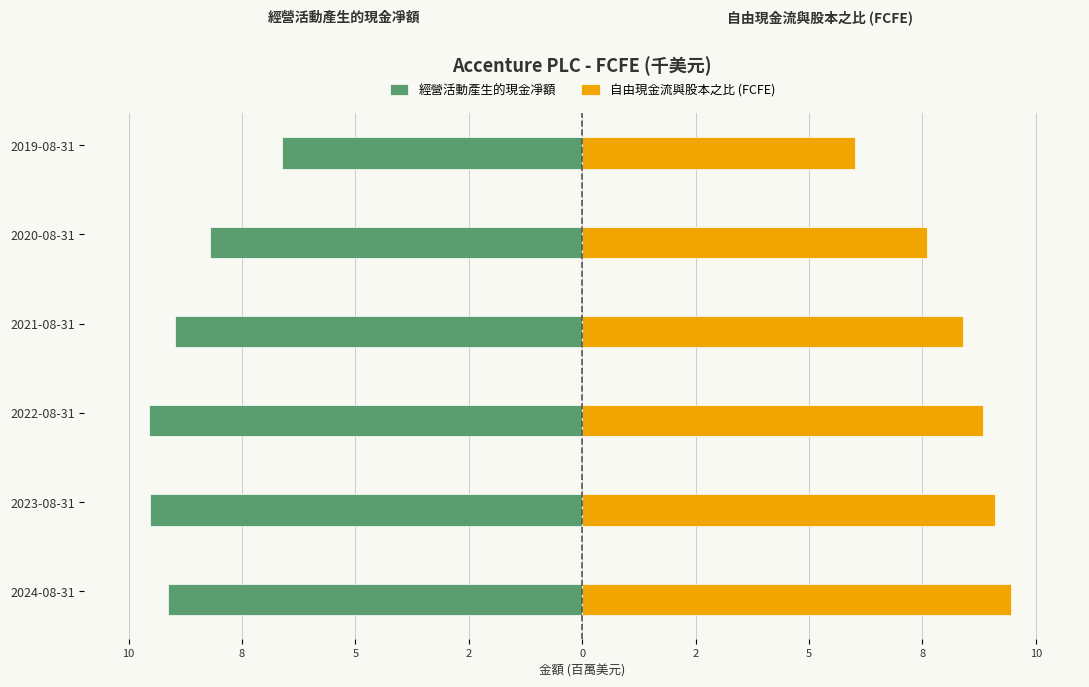

How many distinct data groups are displayed?

2